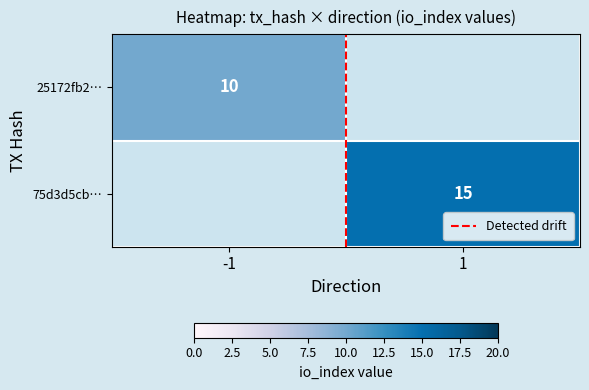

At which label does 75d3d5cb… reach its peak?

-1